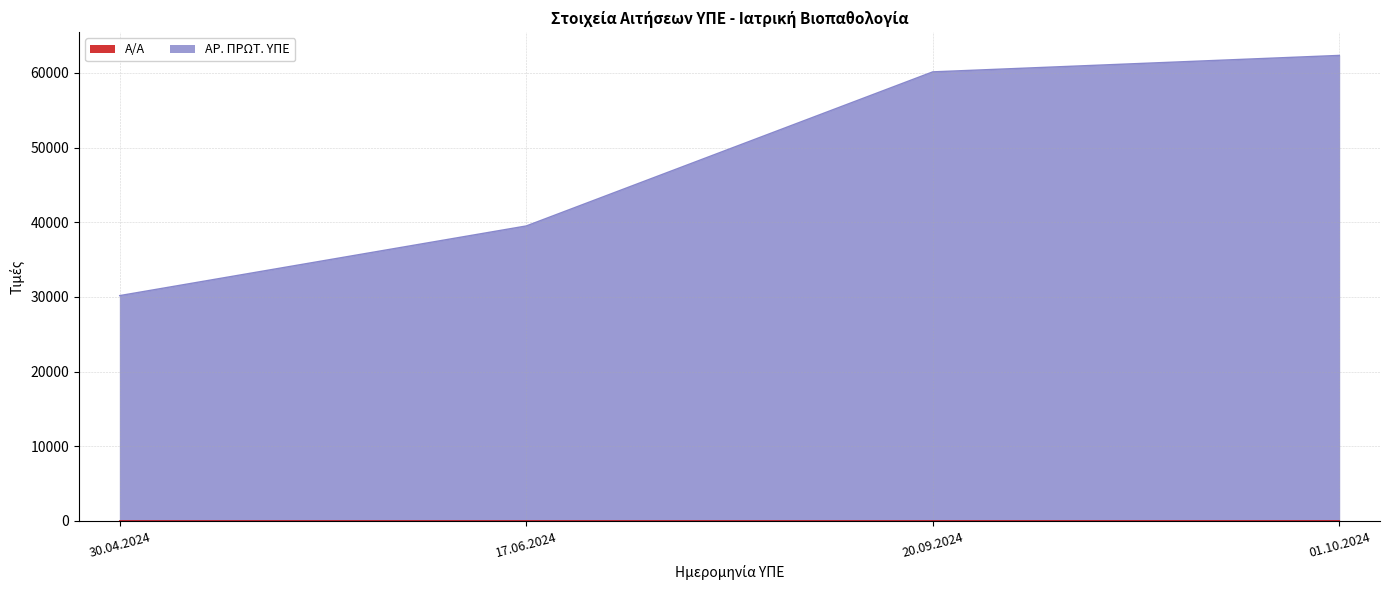

Reading left to right, list all the values displayed in this chart.

Α/Α: 30.04.2024=1	17.06.2024=2	20.09.2024=3	01.10.2024=4
ΑΡ. ΠΡΩΤ. ΥΠΕ: 30.04.2024=30172	17.06.2024=39498	20.09.2024=60135	01.10.2024=62338